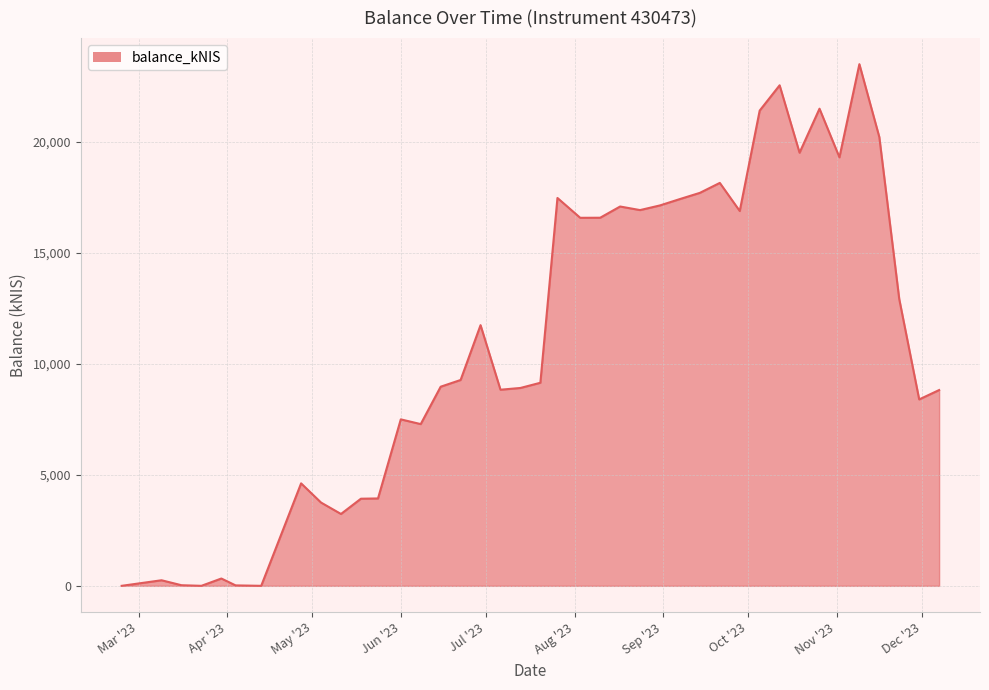

True or false: there are more than 1 points higher than both neighbors.

True